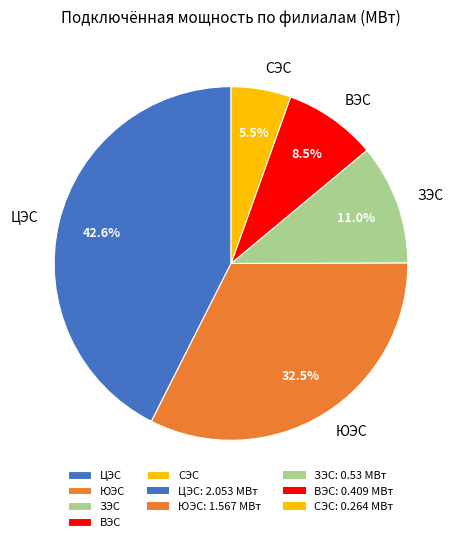

Approximately how many times larger is the value at ВЭС compared to ЮЭС?

0.3